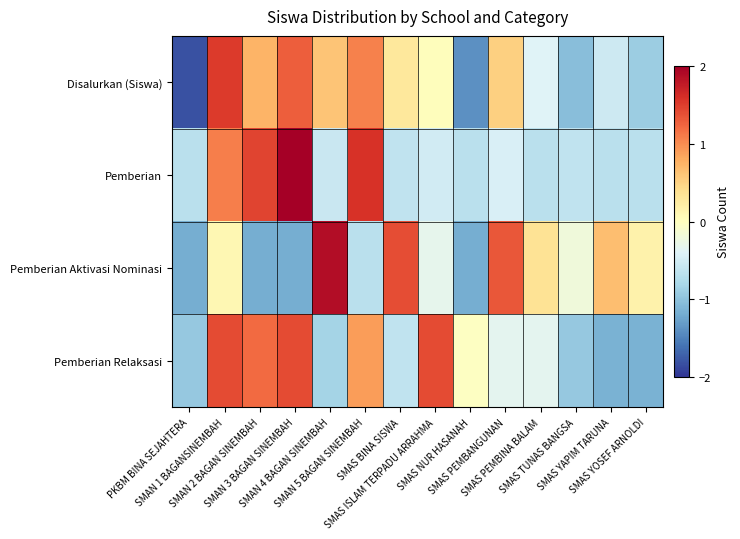

Reading right to left, extract all data points from this chart.

Disalurkan (Siswa): SMAS YOSEF ARNOLDI=-0.9	SMAS YAPIM TARUNA=-0.5	SMAS TUNAS BANGSA=-1.0	SMAS PEMBINA BALAM=-0.4	SMAS PEMBANGUNAN=0.5	SMAS NUR HASANAH=-1.4	SMAS ISLAM TERPADU ARRAHMA=0.0	SMAS BINA SISWA=0.3	SMAN 5 BAGAN SINEMBAH=1.1	SMAN 4 BAGAN SINEMBAH=0.6	SMAN 3 BAGAN SINEMBAH=1.3	SMAN 2 BAGAN SINEMBAH=0.7	SMAN 1 BAGANSINEMBAH=1.5	PKBM BINA SEJAHTERA=-1.8
Pemberian: SMAS YOSEF ARNOLDI=-0.7	SMAS YAPIM TARUNA=-0.7	SMAS TUNAS BANGSA=-0.6	SMAS PEMBINA BALAM=-0.7	SMAS PEMBANGUNAN=-0.4	SMAS NUR HASANAH=-0.7	SMAS ISLAM TERPADU ARRAHMA=-0.5	SMAS BINA SISWA=-0.6	SMAN 5 BAGAN SINEMBAH=1.6	SMAN 4 BAGAN SINEMBAH=-0.6	SMAN 3 BAGAN SINEMBAH=2.1	SMAN 2 BAGAN SINEMBAH=1.5	SMAN 1 BAGANSINEMBAH=1.1	PKBM BINA SEJAHTERA=-0.7
Pemberian Aktivasi Nominasi: SMAS YOSEF ARNOLDI=0.2	SMAS YAPIM TARUNA=0.7	SMAS TUNAS BANGSA=-0.2	SMAS PEMBINA BALAM=0.4	SMAS PEMBANGUNAN=1.3	SMAS NUR HASANAH=-1.2	SMAS ISLAM TERPADU ARRAHMA=-0.3	SMAS BINA SISWA=1.4	SMAN 5 BAGAN SINEMBAH=-0.7	SMAN 4 BAGAN SINEMBAH=1.9	SMAN 3 BAGAN SINEMBAH=-1.2	SMAN 2 BAGAN SINEMBAH=-1.2	SMAN 1 BAGANSINEMBAH=0.1	PKBM BINA SEJAHTERA=-1.2
Pemberian Relaksasi: SMAS YOSEF ARNOLDI=-1.1	SMAS YAPIM TARUNA=-1.1	SMAS TUNAS BANGSA=-0.9	SMAS PEMBINA BALAM=-0.3	SMAS PEMBANGUNAN=-0.3	SMAS NUR HASANAH=-0.0	SMAS ISLAM TERPADU ARRAHMA=1.4	SMAS BINA SISWA=-0.6	SMAN 5 BAGAN SINEMBAH=0.9	SMAN 4 BAGAN SINEMBAH=-0.8	SMAN 3 BAGAN SINEMBAH=1.4	SMAN 2 BAGAN SINEMBAH=1.2	SMAN 1 BAGANSINEMBAH=1.4	PKBM BINA SEJAHTERA=-0.9